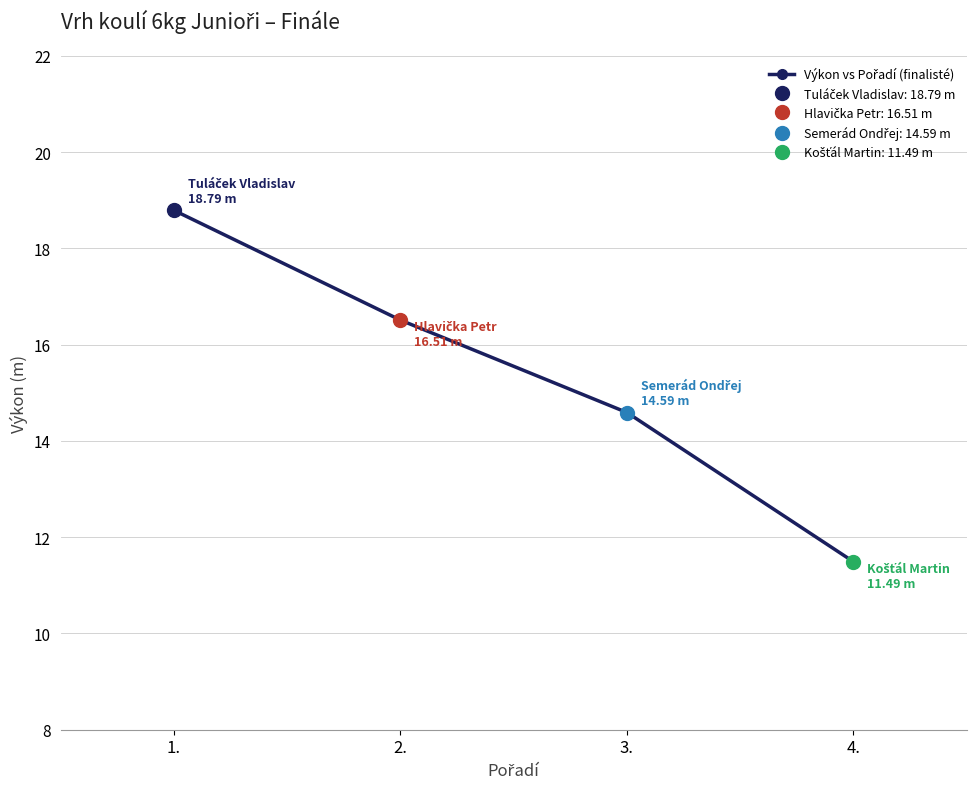

At which label is the value closest to 15?

3.